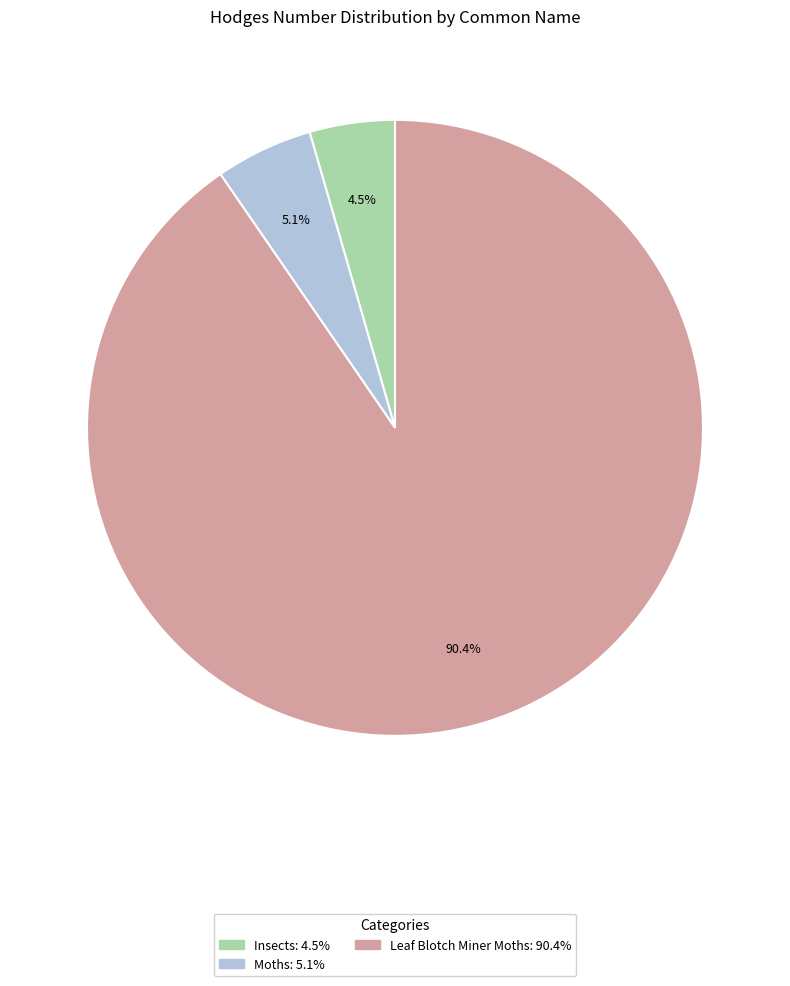

Which category accounts for the majority?

Leaf Blotch Miner Moths